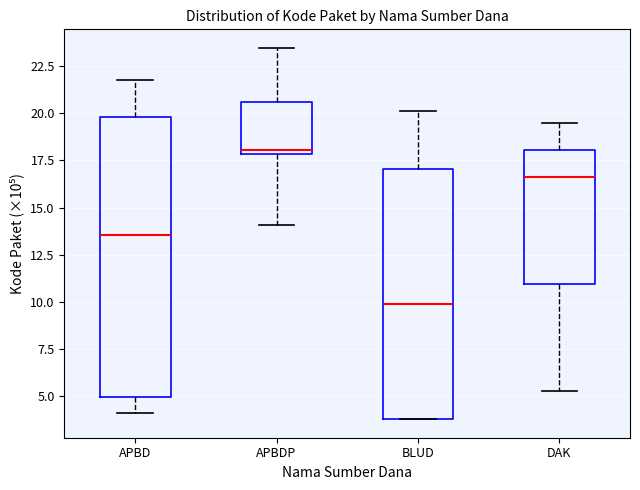

Where is the upper edge of the box for BLUD on the y-axis? The values are not printed on the chart, so give them approximately, as read against the axis.

17.0